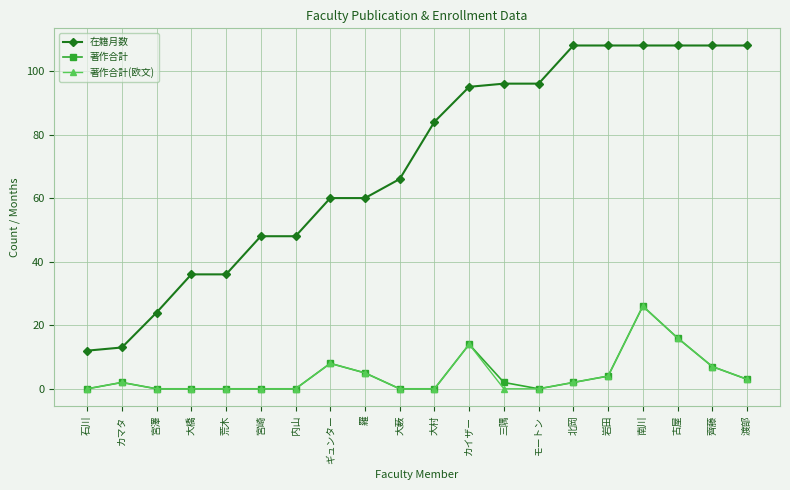

Reading right to left, list all the values displayed in this chart.

在籍月数: 108	108	108	108	108	108	96	96	95	84	66	60	60	48	48	36	36	24	13	12
著作合計: 3	7	16	26	4	2	0	2	14	0	0	5	8	0	0	0	0	0	2	0
著作合計(欧文): 3	7	16	26	4	2	0	0	14	0	0	5	8	0	0	0	0	0	2	0